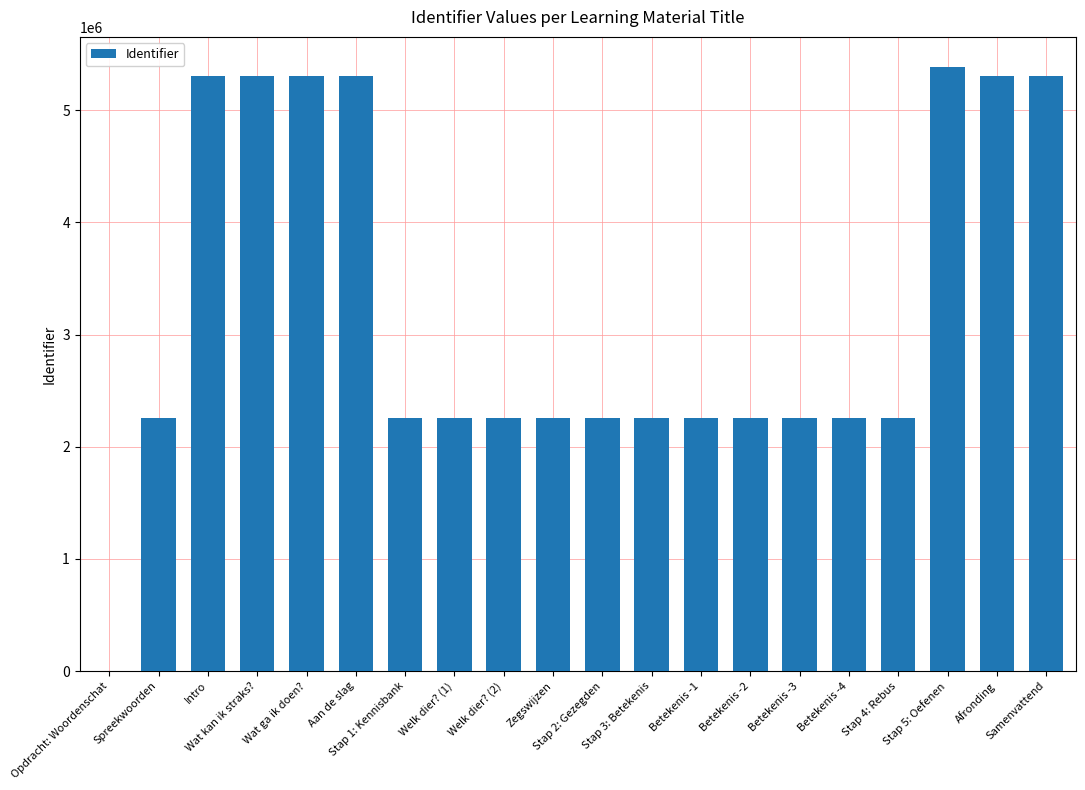

Between Aan de slag and Stap 4: Rebus, which is larger?

Aan de slag